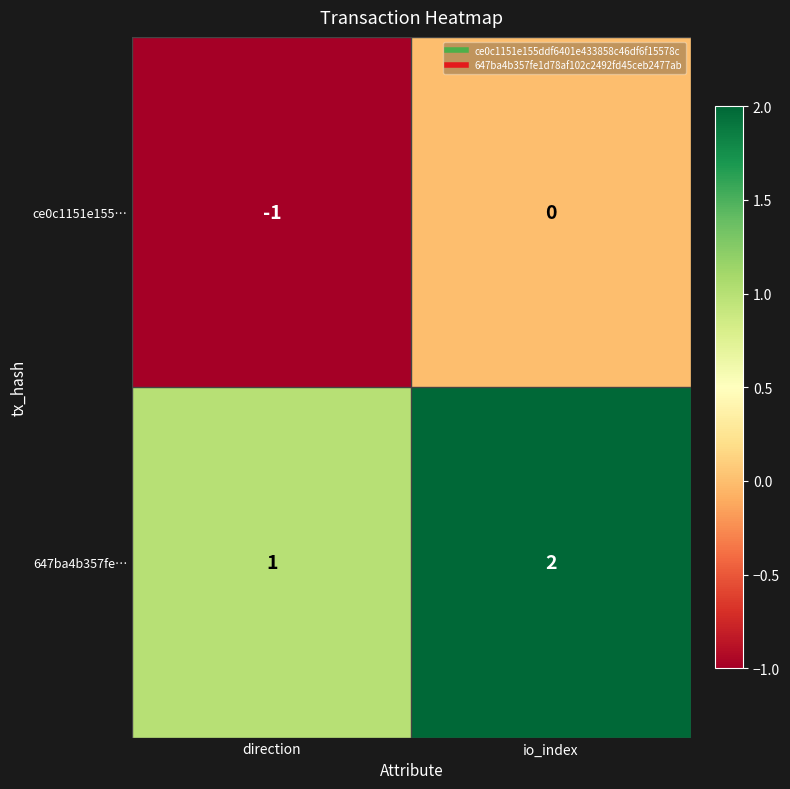

What is the sum of the 647ba4b357fe… values at direction and io_index?

3